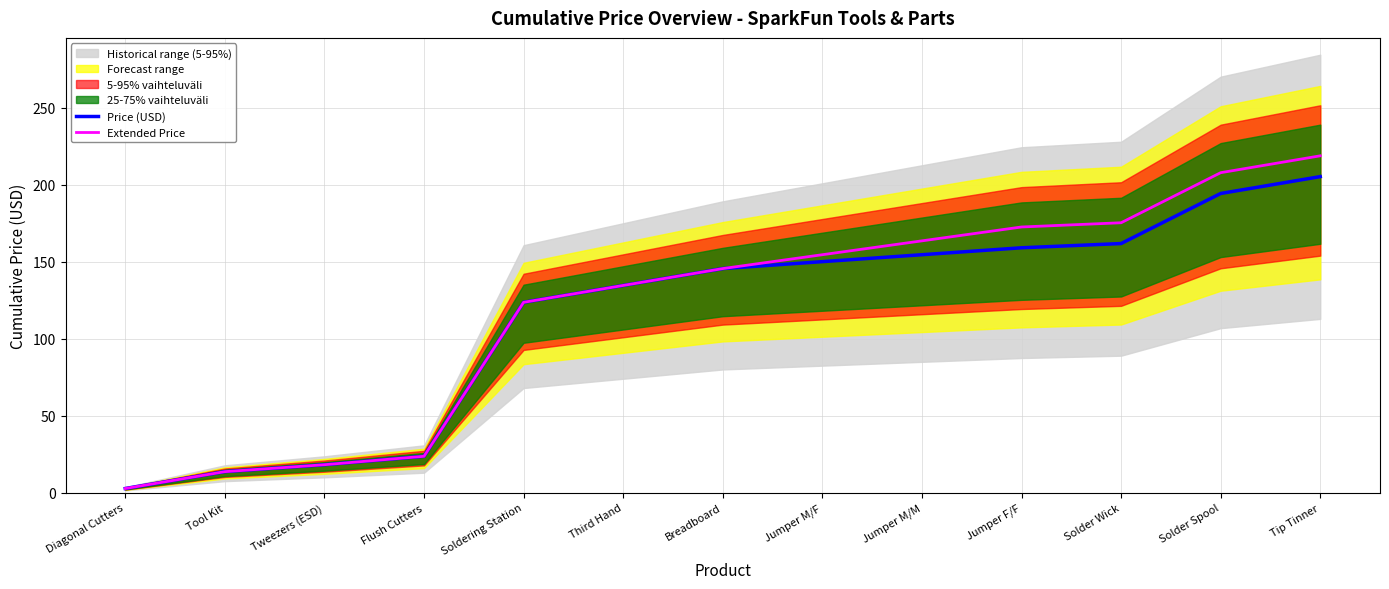

What is the difference between the maximum and second lowest values in the Extended Price series?

205.0